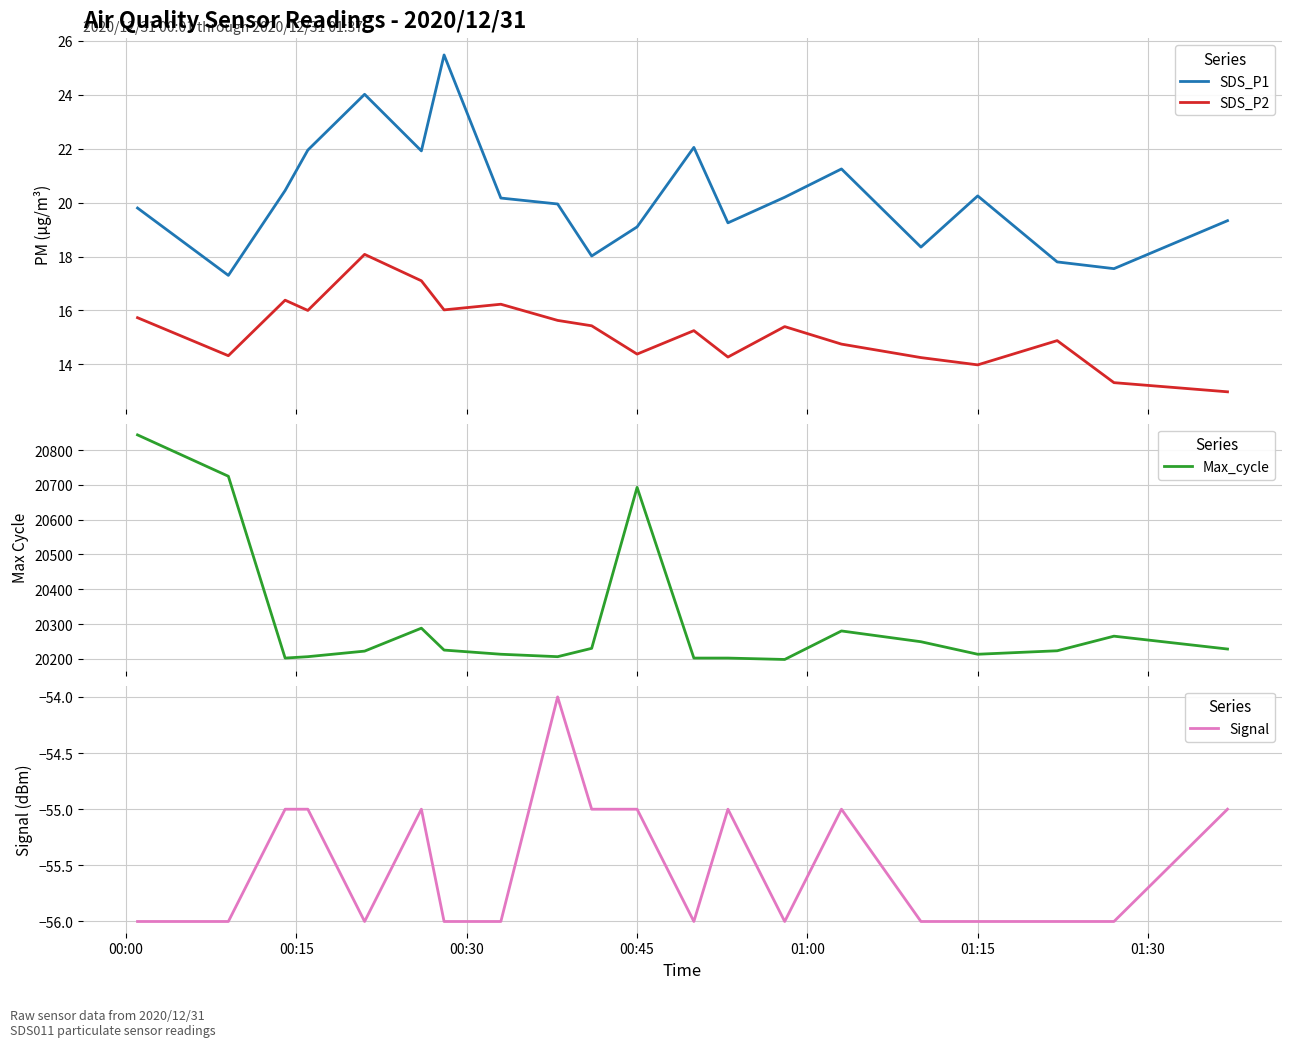

What is the lowest value of the SDS_P1 series?

17.3